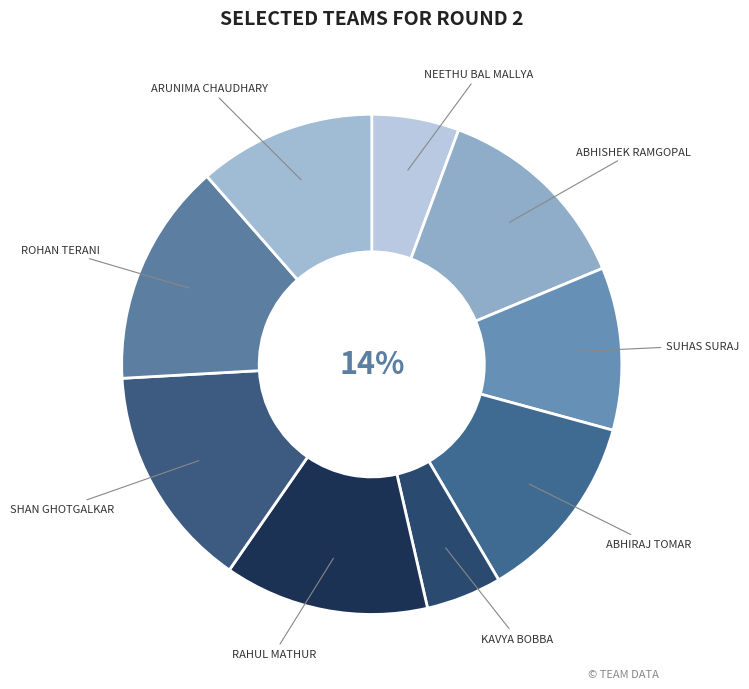

Between Kavya Bobba and Shan Ghotgalkar, which is larger?

Shan Ghotgalkar